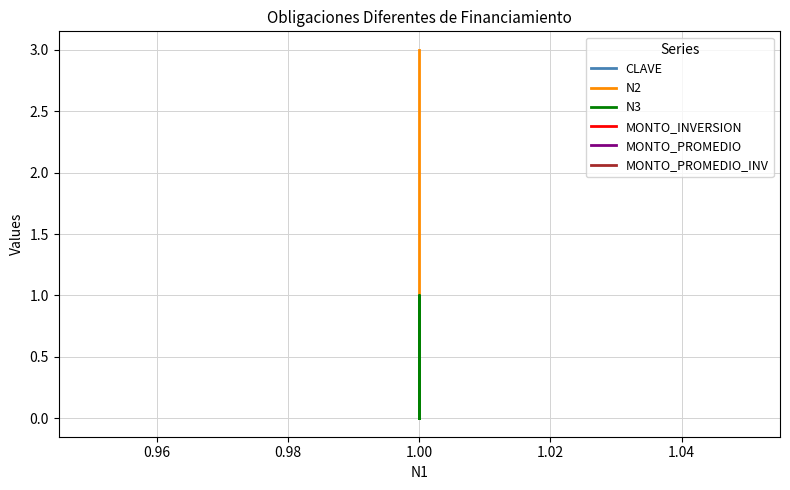

What is the sum of all CLAVE values?

12